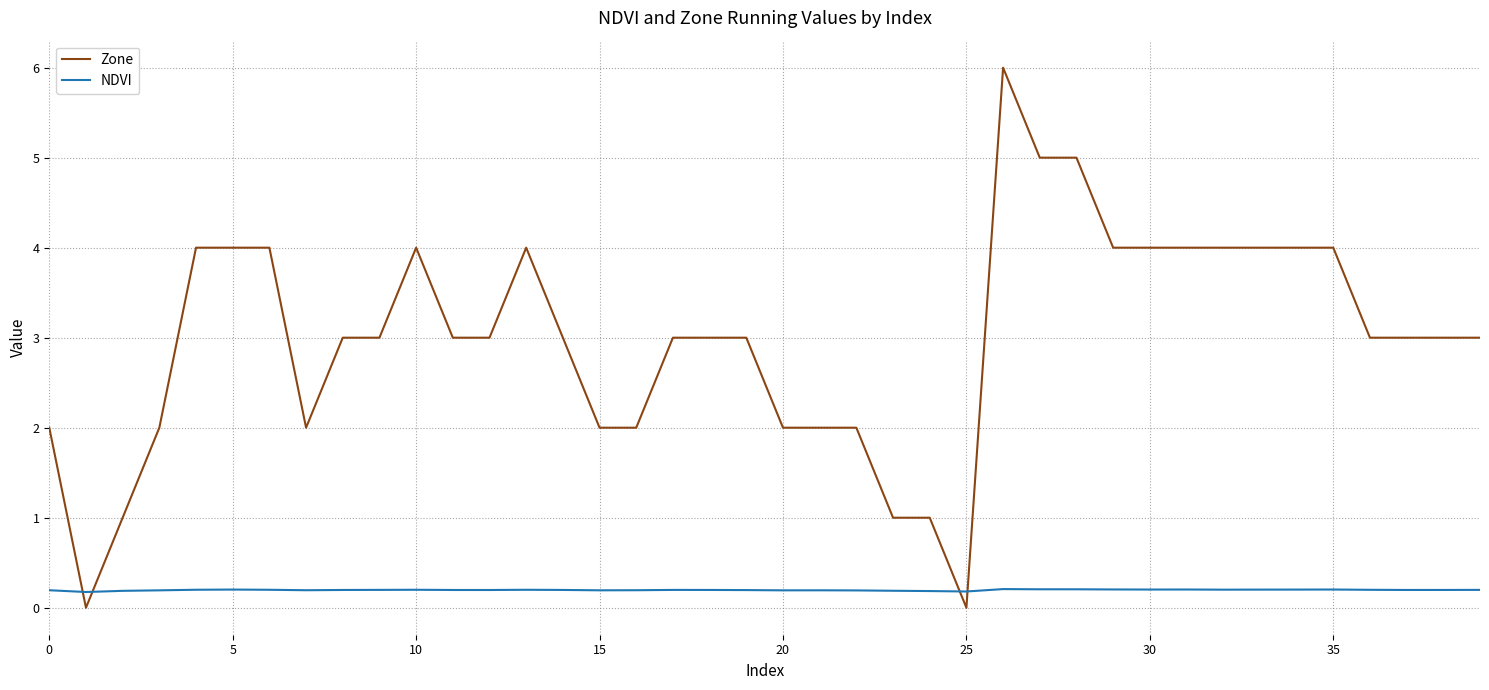

Rank the series by their average value, from highest to lowest.

Zone, NDVI